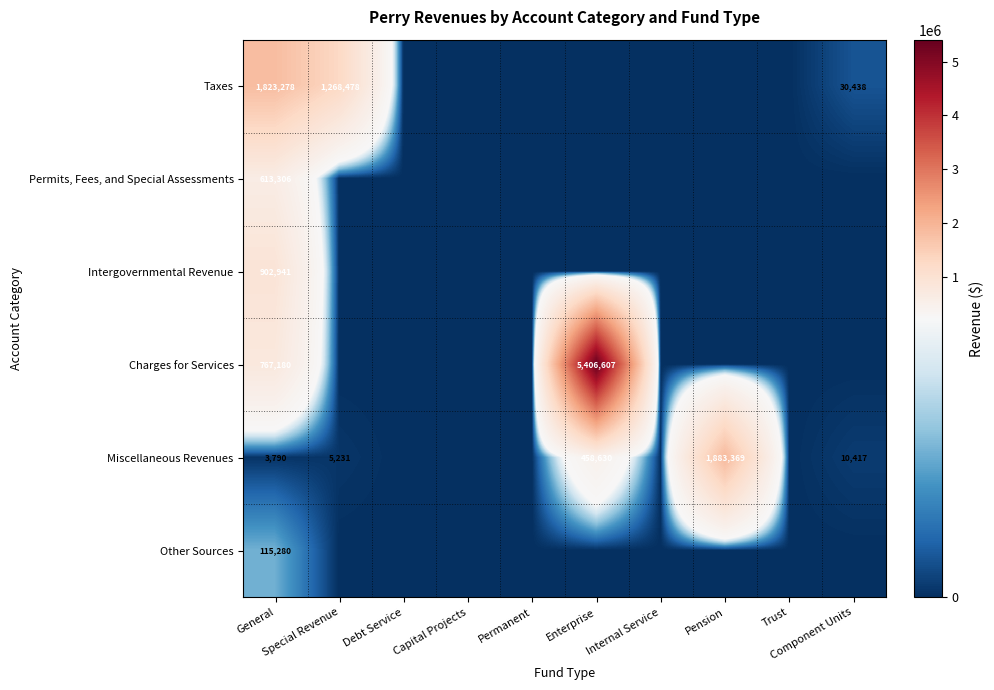

Count the number of data series in this chart.

6